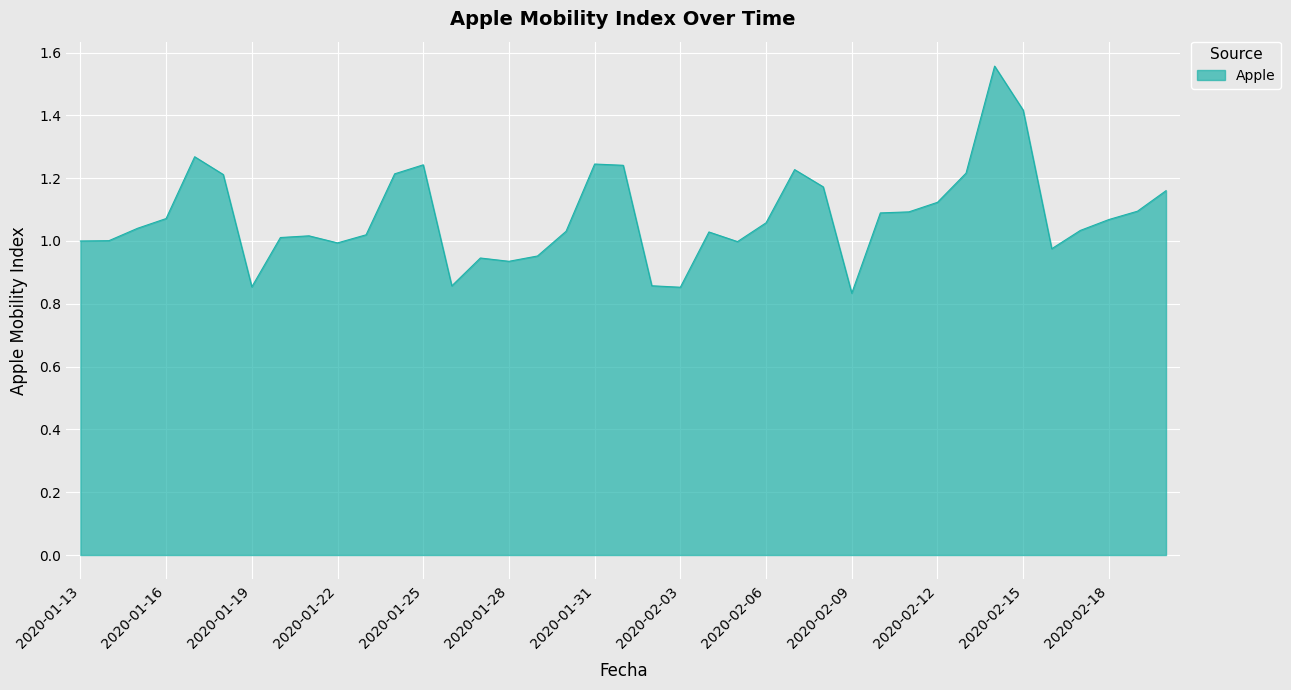

What is the difference between the maximum and minimum values?

0.7